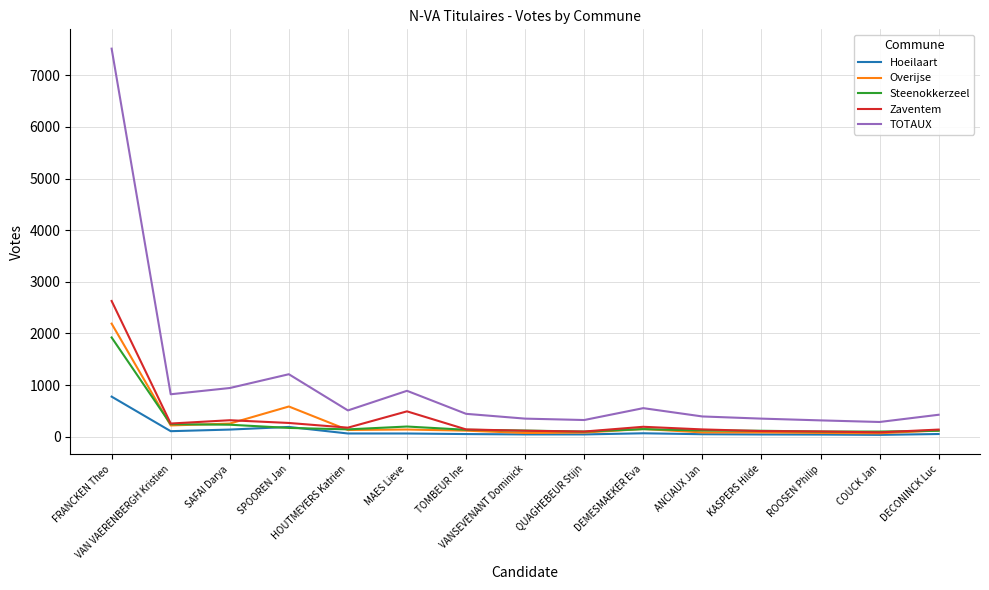

What is the maximum value shown in the chart?

7517